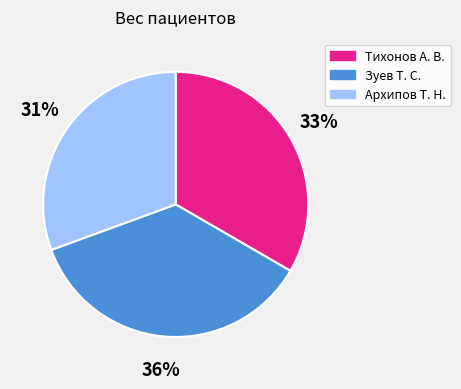

Is Тихонов А. В. the majority of the pie?

No